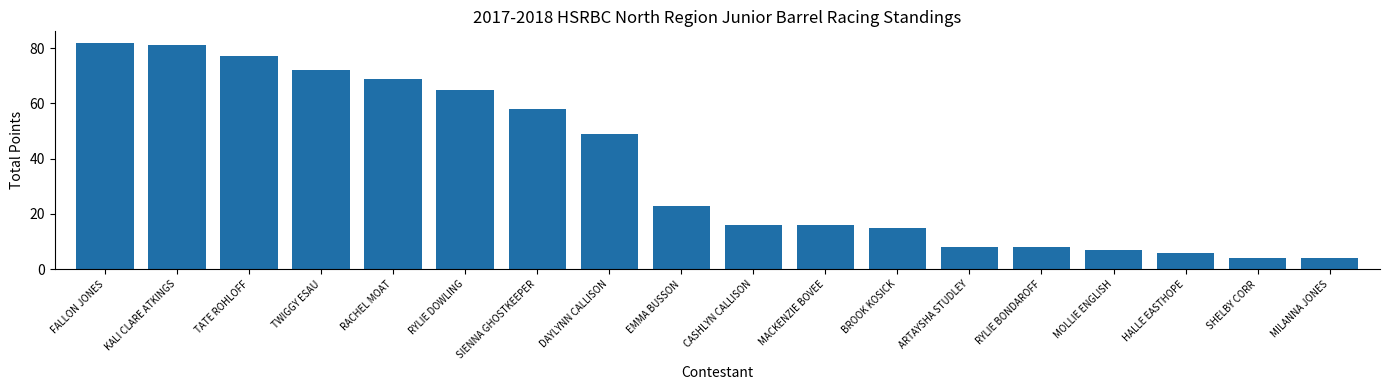

Reading left to right, what are all the values shown in this chart?

FALLON JONES=82	KALI CLARE ATKINGS=81	TATE ROHLOFF=77	TWIGGY ESAU=72	RACHEL MOAT=69	RYLIE DOWLING=65	SIENNA GHOSTKEEPER=58	DAYLYNN CALLISON=49	EMMA BUSSON=23	CASHLYN CALLISON=16	MACKENZIE BOVEE=16	BROOK KOSICK=15	ARTAYSHA STUDLEY=8	RYLIE BONDAROFF=8	MOLLIE ENGLISH=7	HALLE EASTHOPE=6	SHELBY CORR=4	MILANNA JONES=4